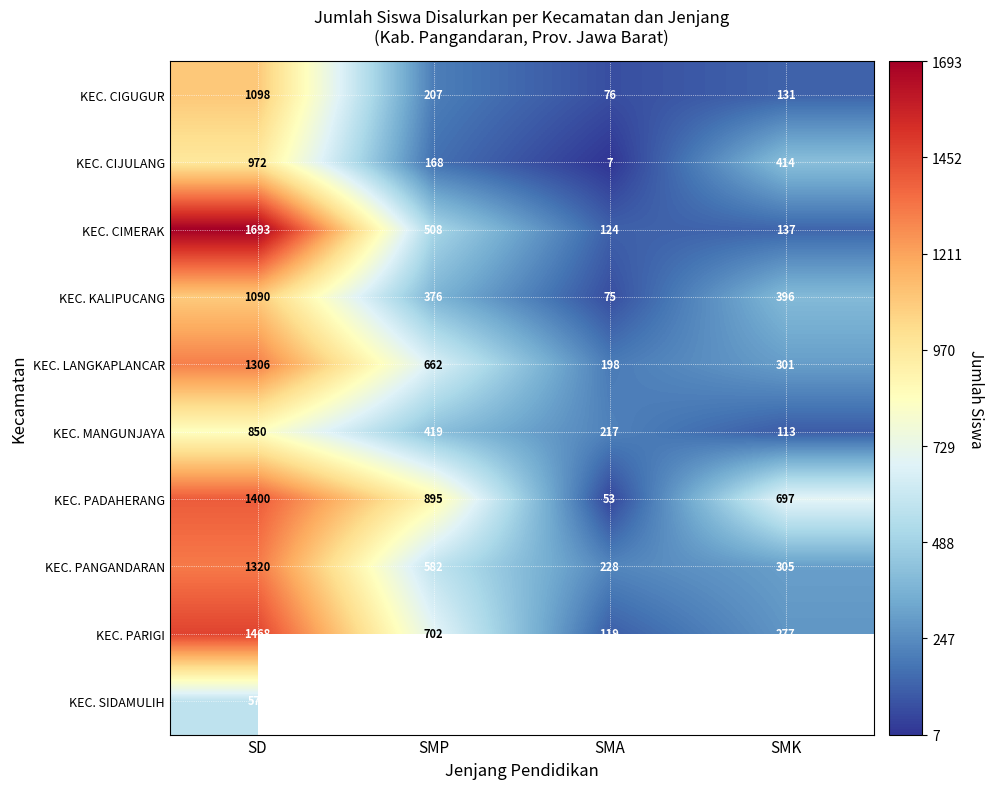

Rank the categories by KEC. LANGKAPLANCAR value from highest to lowest.

SD, SMP, SMK, SMA